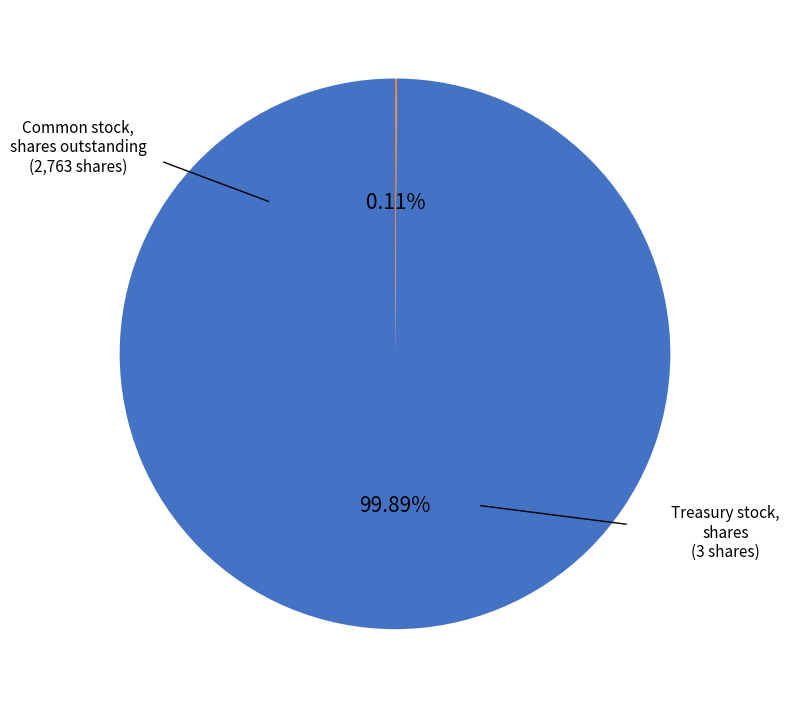

Is there a majority slice in this chart?

Yes